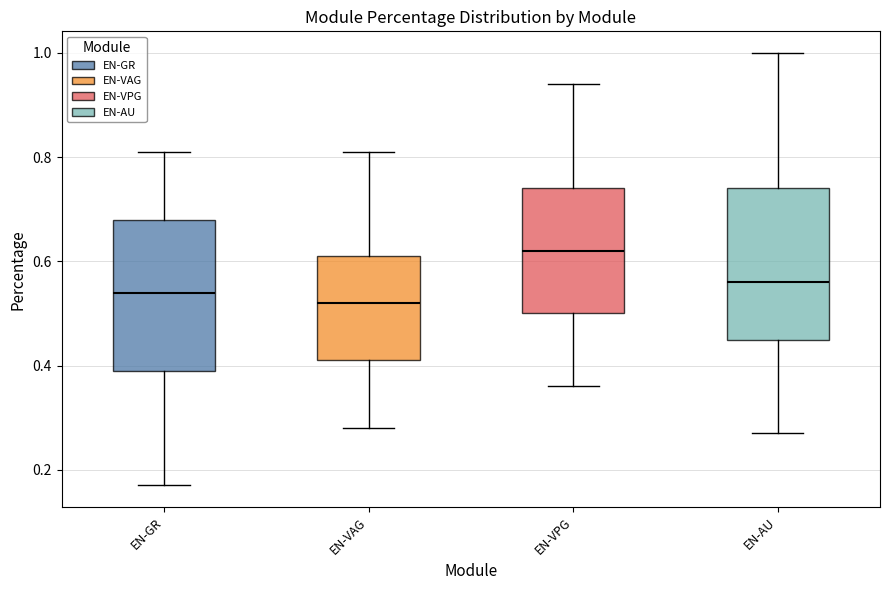

Which box's median line is the lowest?

EN-VAG